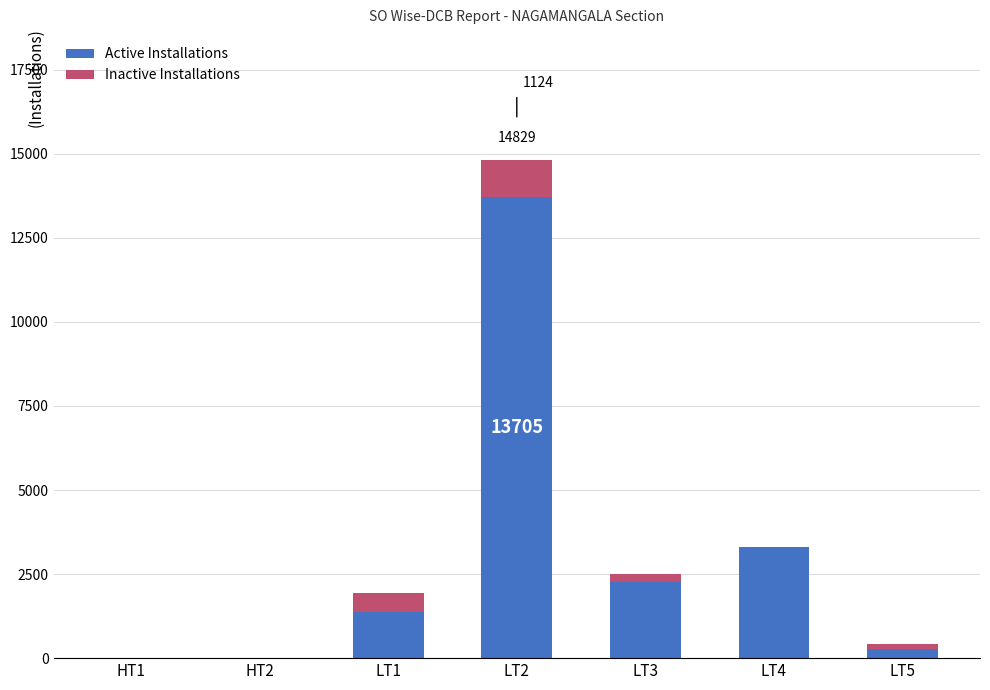

Are the bars horizontal?

No